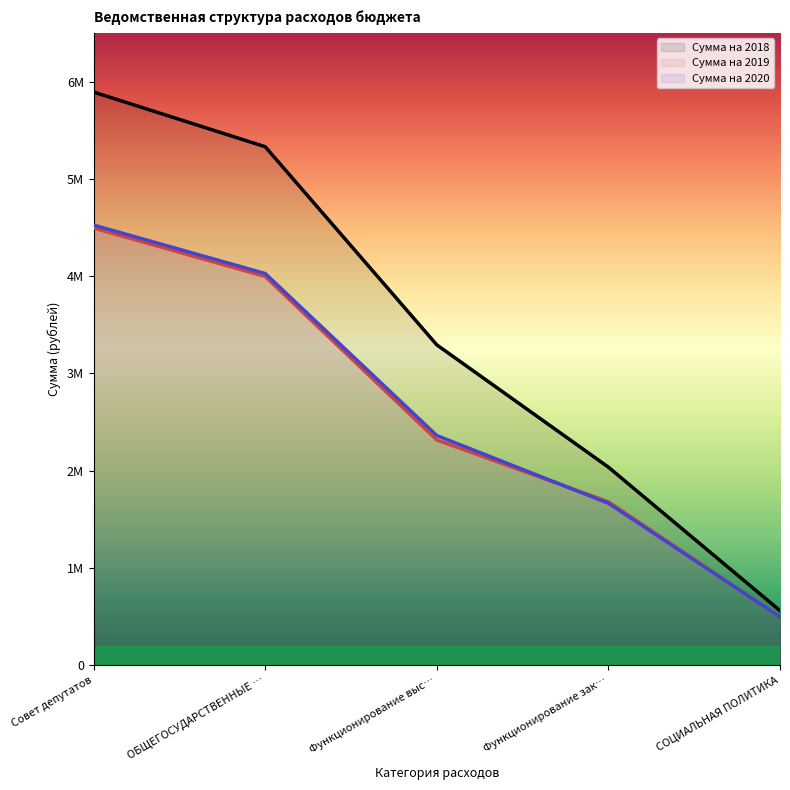

True or false: Сумма на 2020 has a value of 266352.8 at СОЦИАЛЬНАЯ ПОЛИТИКА.

False